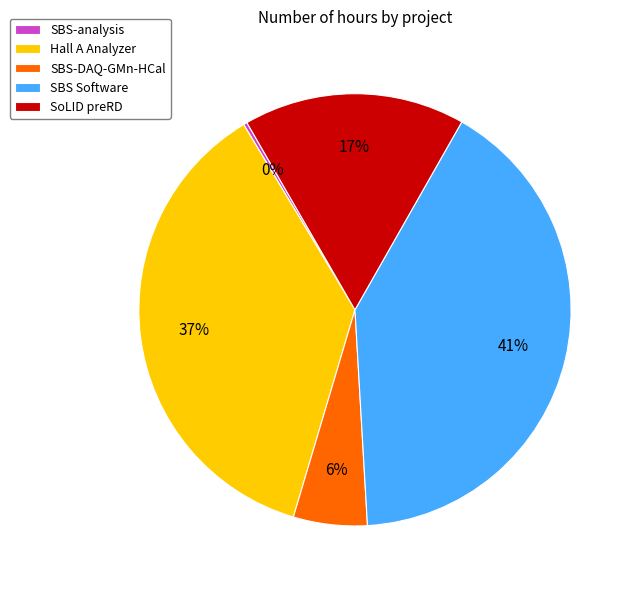

Does SBS-DAQ-GMn-HCal account for over 50% of the chart?

No